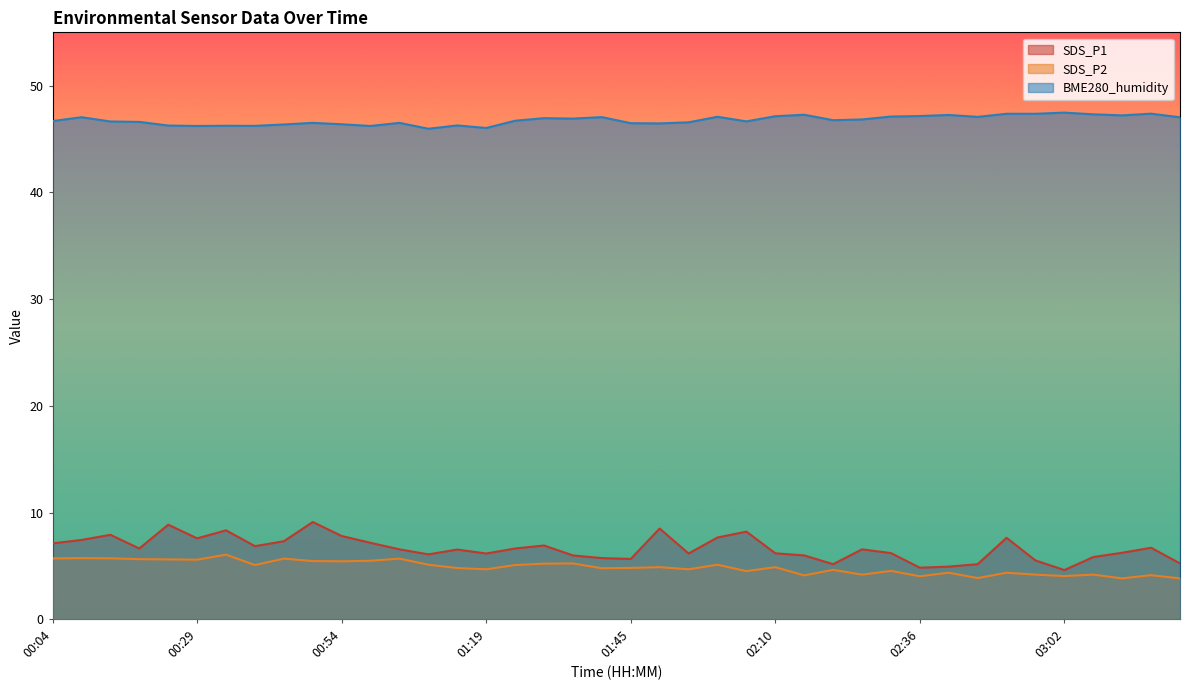

True or false: BME280_humidity and SDS_P1 cross at least once.

False